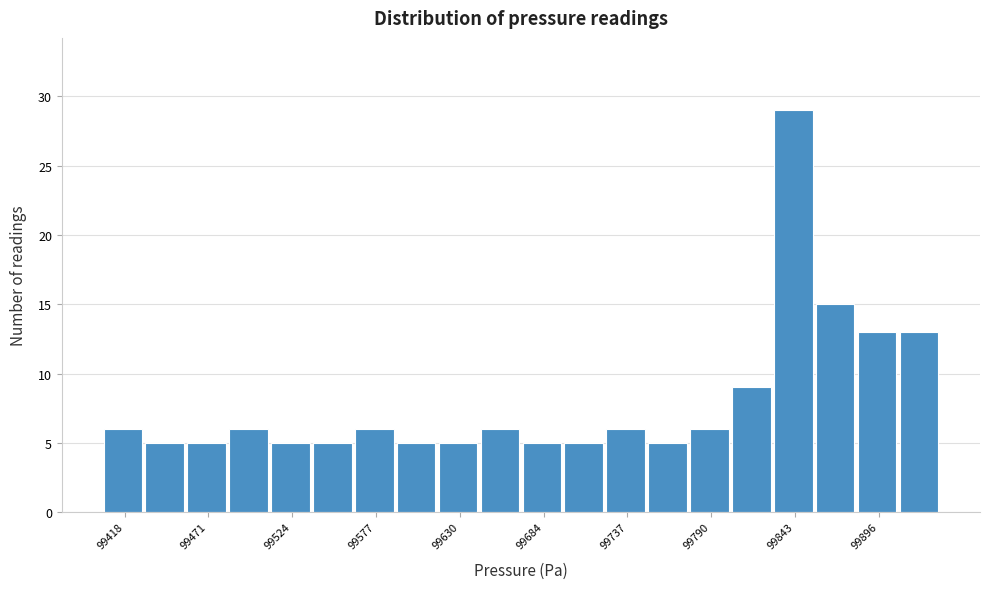

Read against the x-axis, roughly where is the centre of the tallest bar?

99840